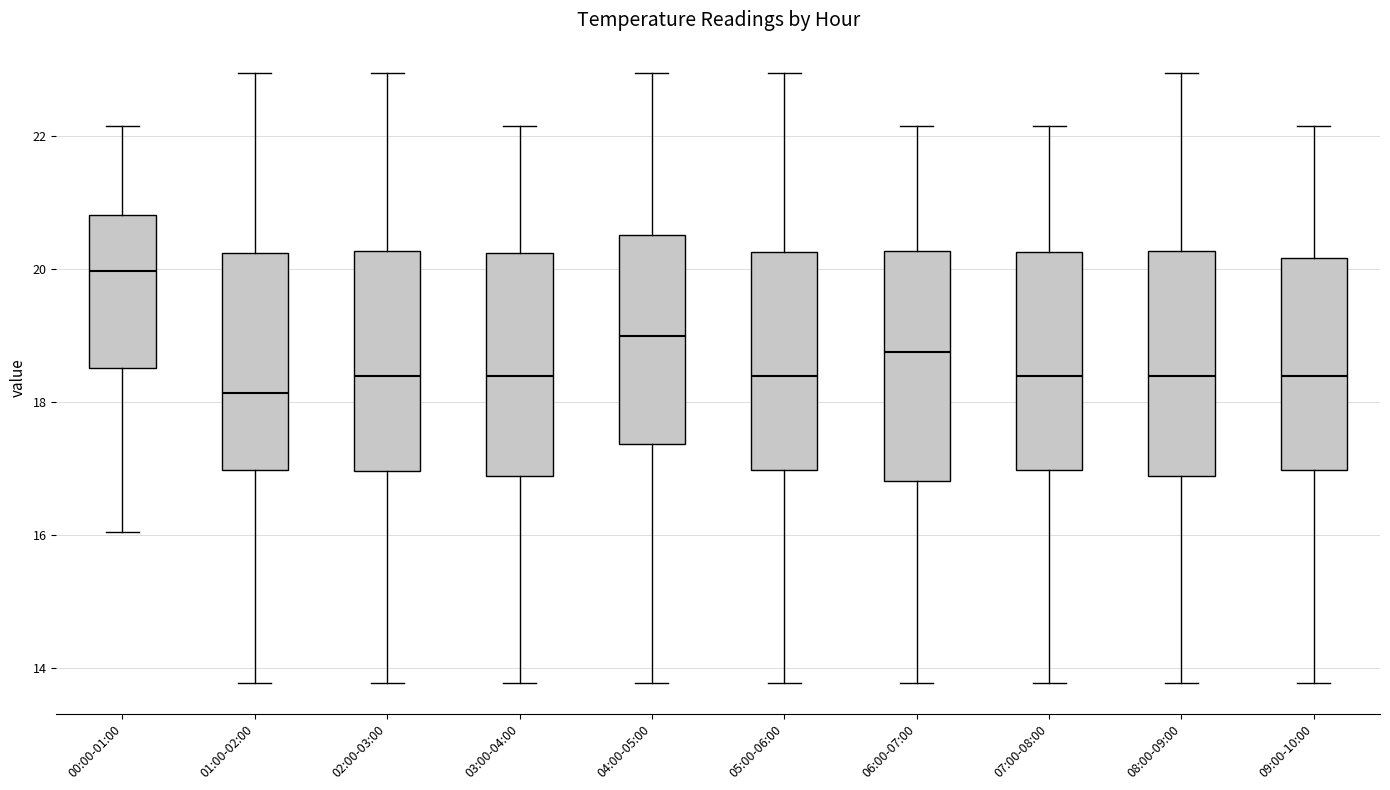

Reading left to right, read every box against the y-axis: the position of its median line, the range the box covers, and the ends of its whiskers. The values are not printed on the chart, so give them approximately, as read against the axis.

00:00-01:00: median 20.0, box 18.6 to 20.8, whiskers 16.0 to 22.2
01:00-02:00: median 18.2, box 17.0 to 20.2, whiskers 13.8 to 23.0
02:00-03:00: median 18.4, box 17.0 to 20.2, whiskers 13.8 to 23.0
03:00-04:00: median 18.4, box 16.8 to 20.2, whiskers 13.8 to 22.2
04:00-05:00: median 19.0, box 17.4 to 20.6, whiskers 13.8 to 23.0
05:00-06:00: median 18.4, box 17.0 to 20.2, whiskers 13.8 to 23.0
06:00-07:00: median 18.8, box 16.8 to 20.2, whiskers 13.8 to 22.2
07:00-08:00: median 18.4, box 17.0 to 20.2, whiskers 13.8 to 22.2
08:00-09:00: median 18.4, box 16.8 to 20.2, whiskers 13.8 to 23.0
09:00-10:00: median 18.4, box 17.0 to 20.2, whiskers 13.8 to 22.2